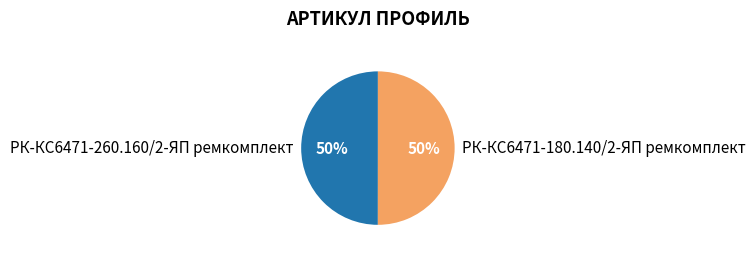

Count the number of slices in the pie.

2